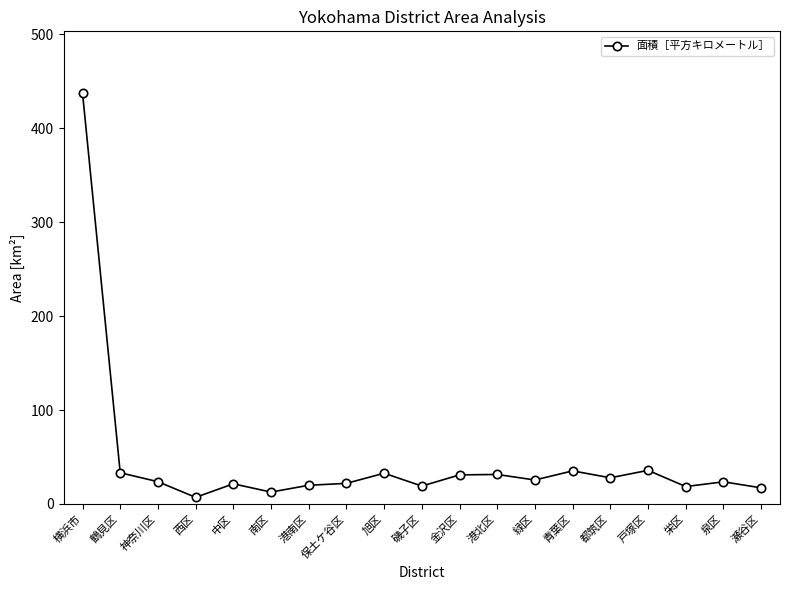

True or false: the data has more than 2 interior local peaks.

True